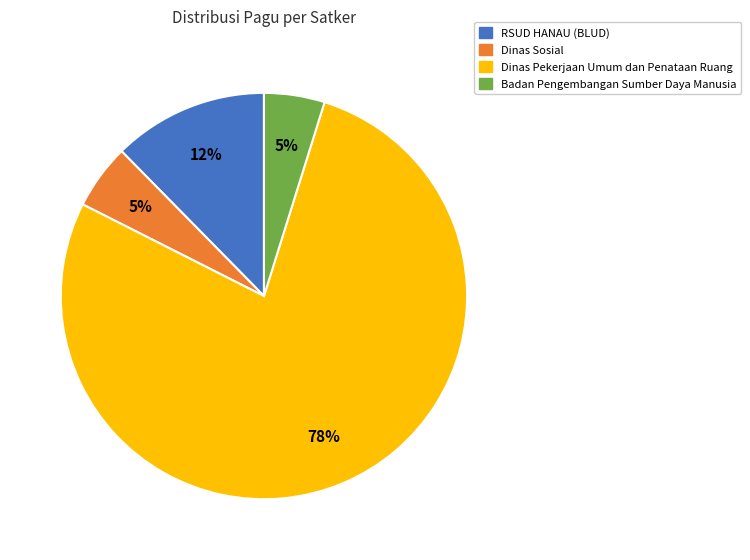

To the nearest percent, what is the difference between the largest and smallest slice percentages?

73%